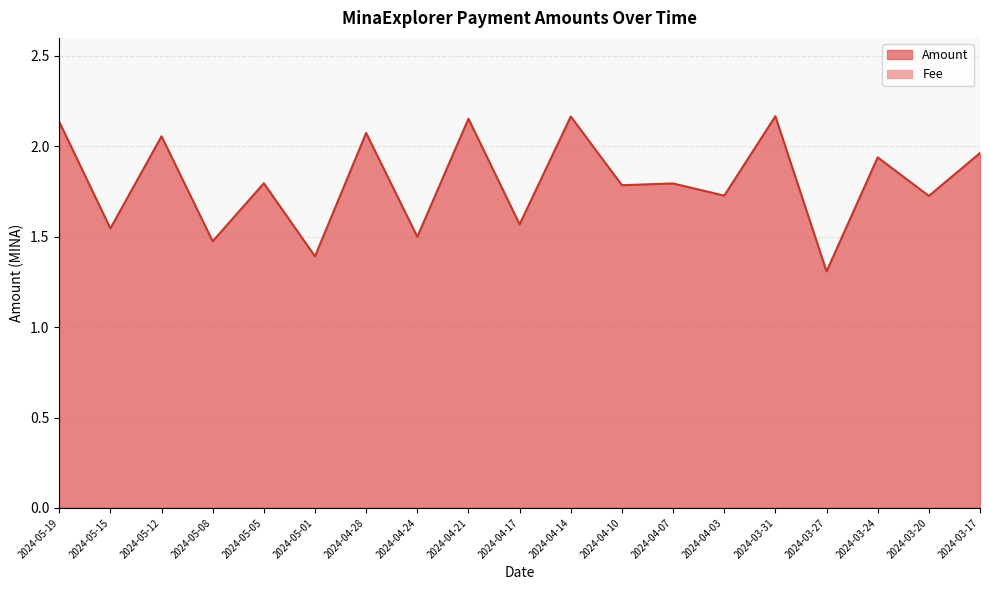

Between 2024-03-31 and 2024-04-07, which is larger?

2024-03-31